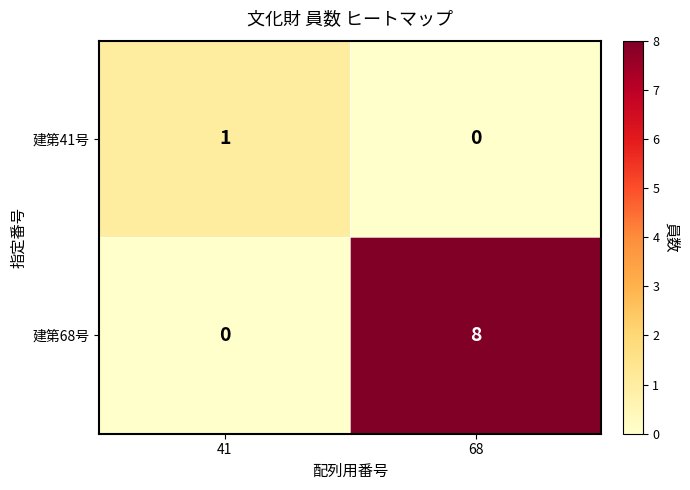

What is the difference between the maximum and minimum values in the 建第68号 series?

8